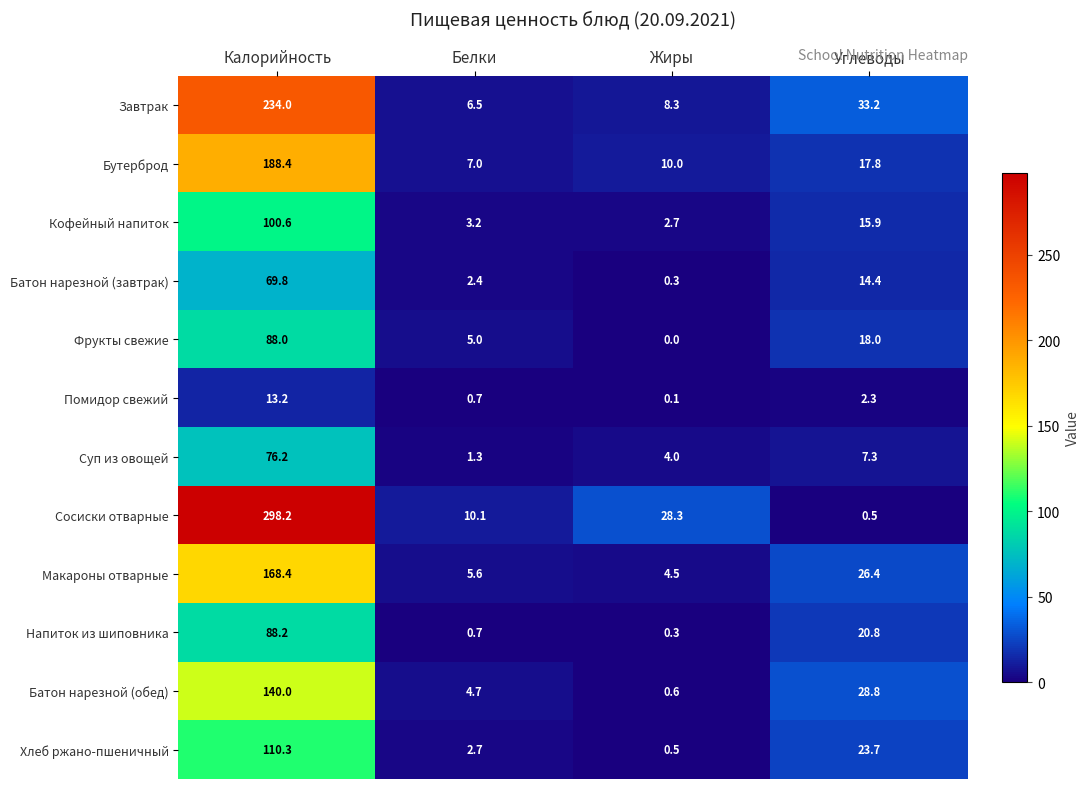

The Фрукты свежие series shows 18.0 at Углеводы. True or false?

True